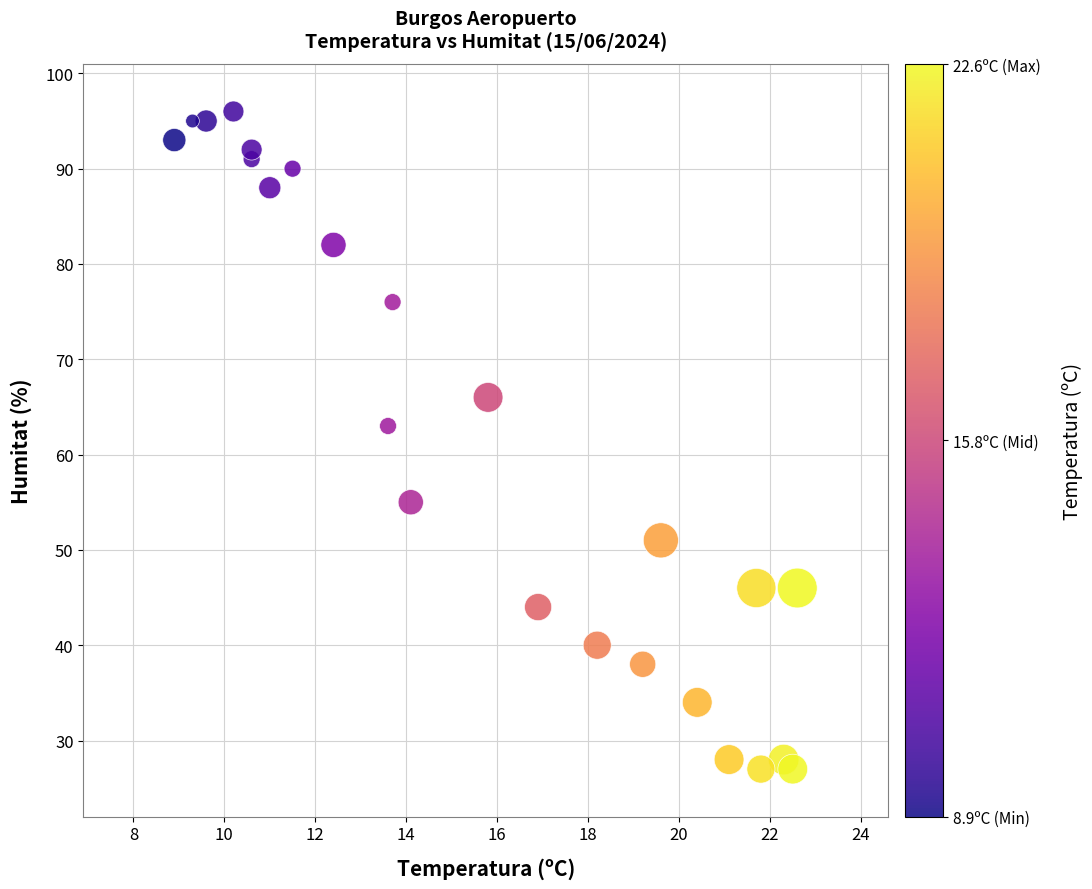

What is the range of Y values (max minus min)?

69